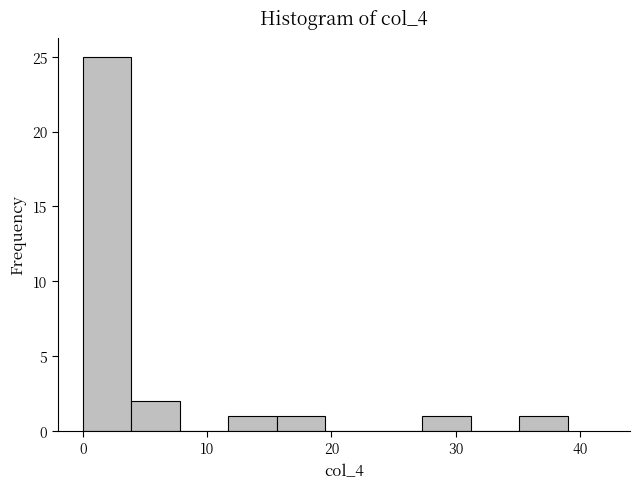

Read against the x-axis, roughly where is the centre of the tallest bar?

2